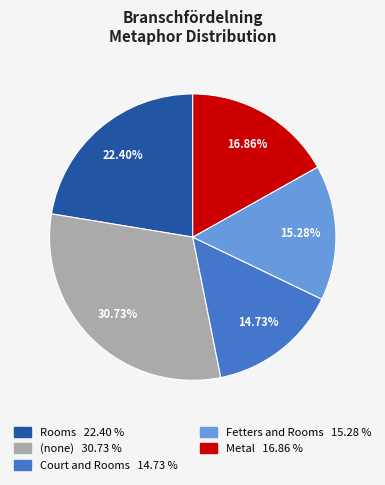

Is there any slice that represents more than half of the pie?

No